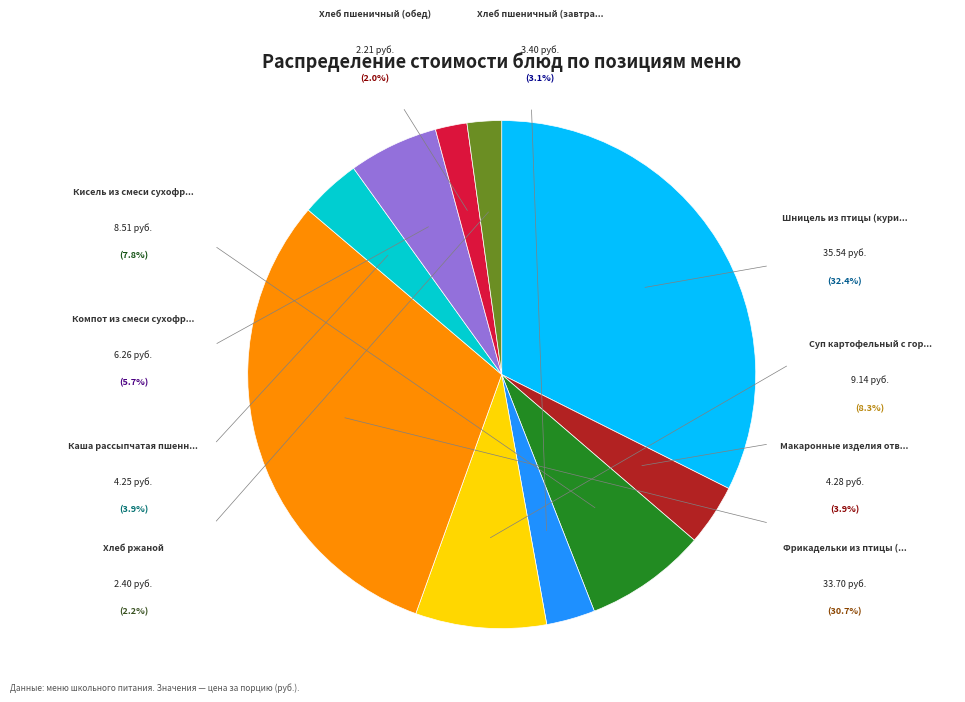

How many slices are in this pie chart?

10